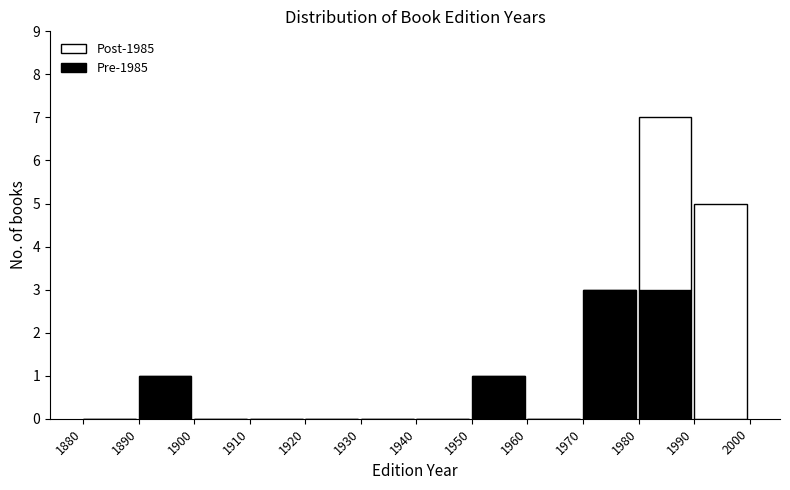

Reading right to left, transcribe the values for Pre-1985.

1990=0	1980=3	1970=3	1960=0	1950=1	1940=0	1930=0	1920=0	1910=0	1900=0	1890=1	1880=0